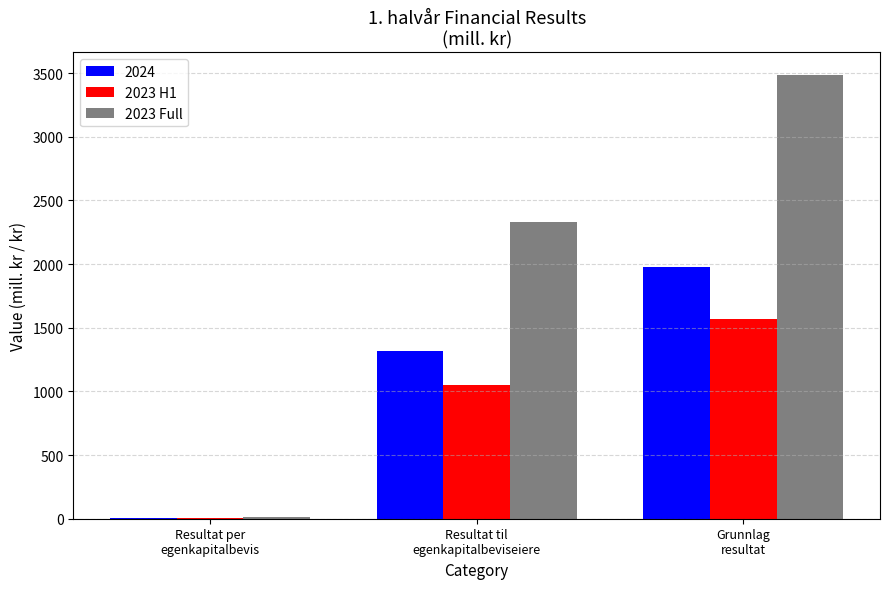

What is the sum of all 2023 Full values?

5836.9